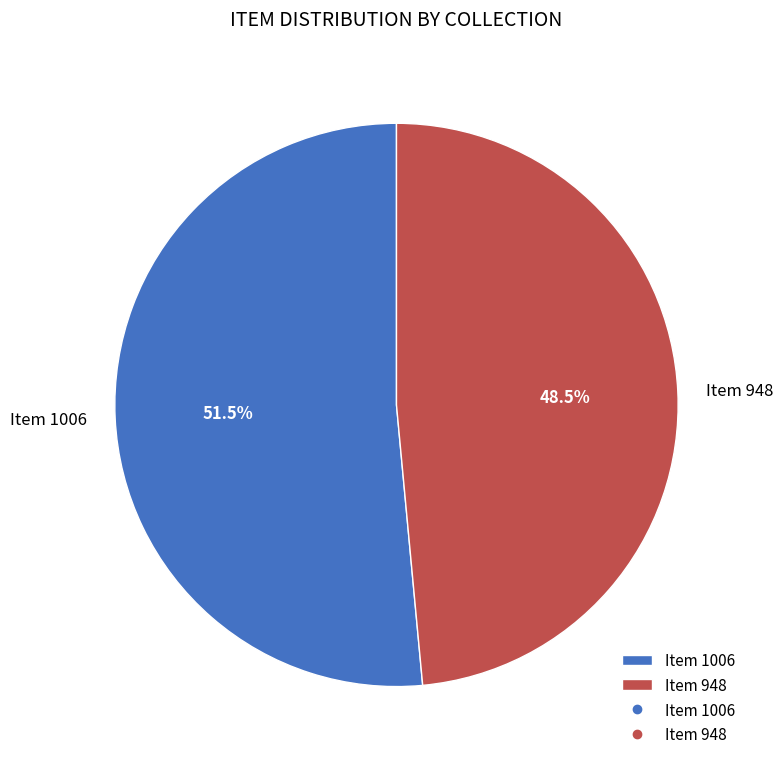

Rank the categories by value from lowest to highest.

Item 948, Item 1006